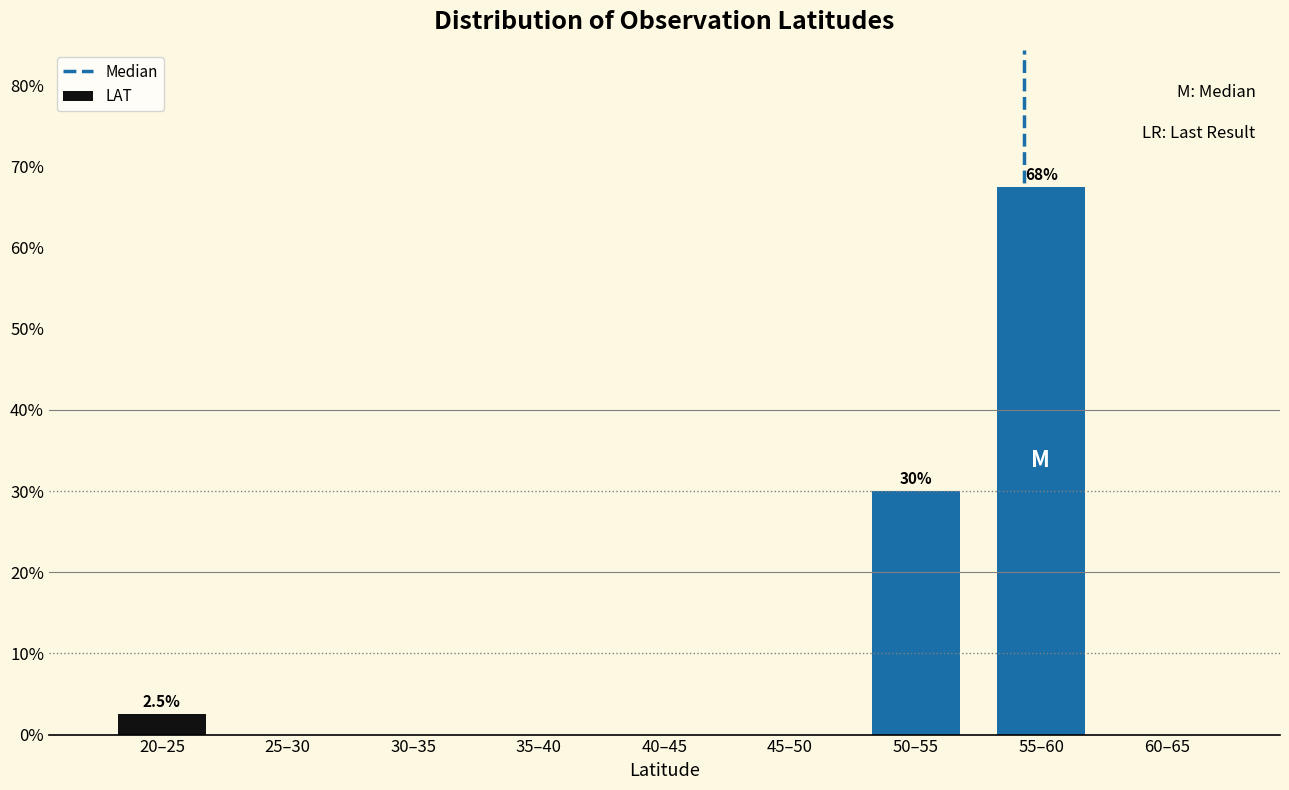

Reading left to right, what are all the values shown in this chart?

20–25=2.5	25–30=0.0	30–35=0.0	35–40=0.0	40–45=0.0	45–50=0.0	50–55=30.0	55–60=67.5	60–65=0.0